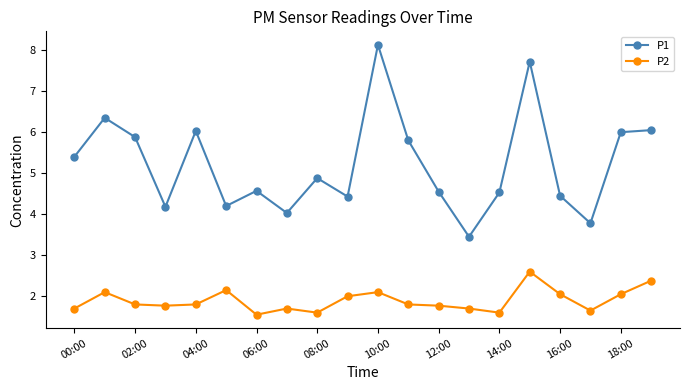

True or false: P2 has more than 0 interior local peaks.

True